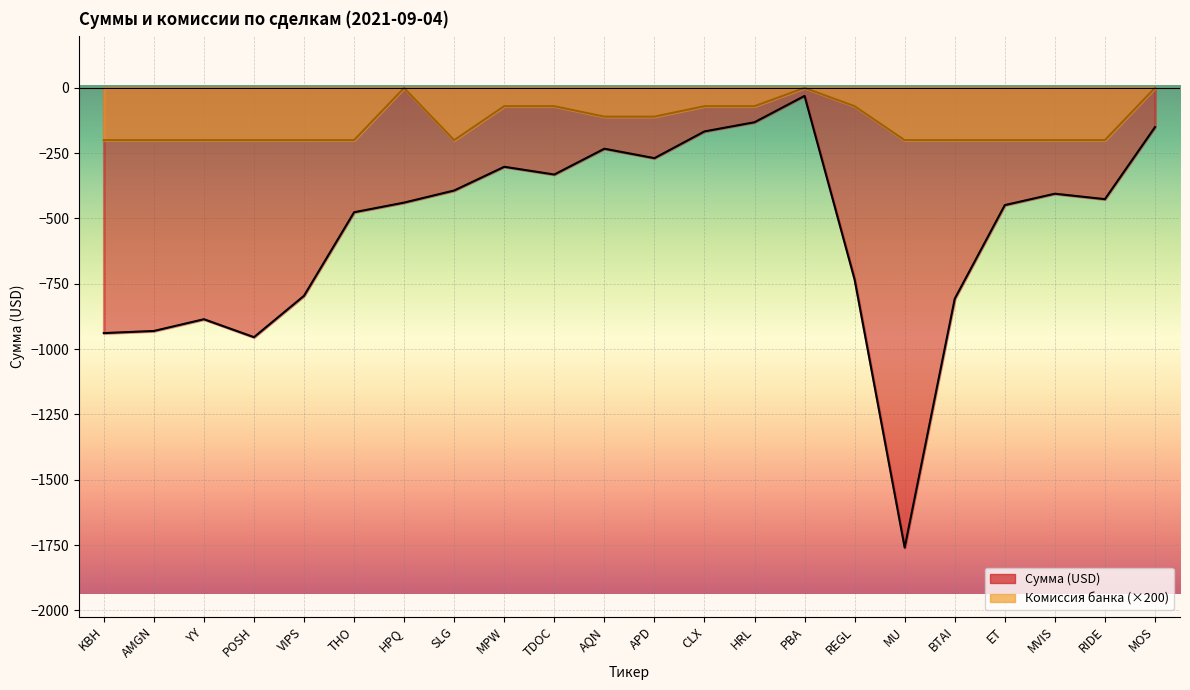

At which label is Комиссия банка closest to -100?

AQN